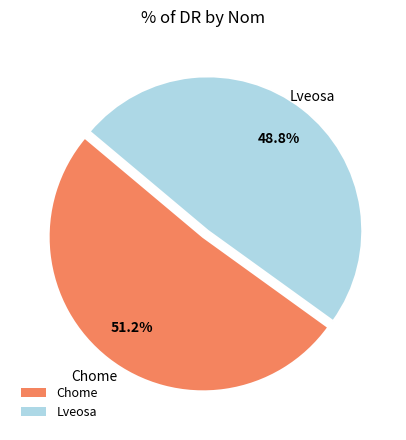

Which slice is the smallest?

Lveosa